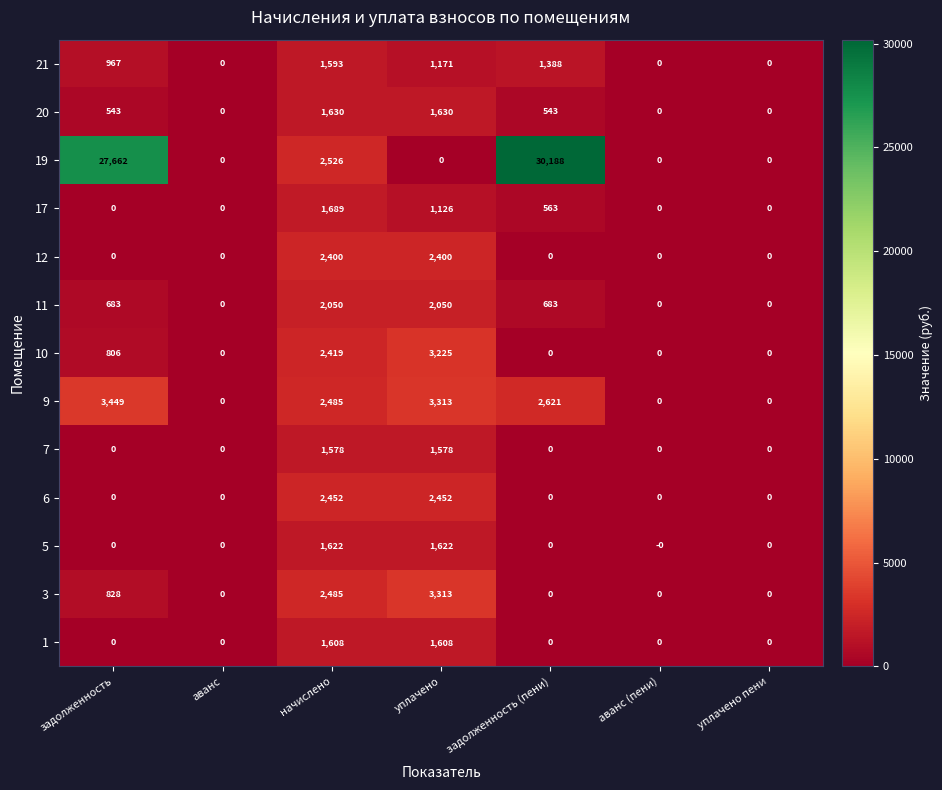

At how many categories does at least one series exceed 5382?

2